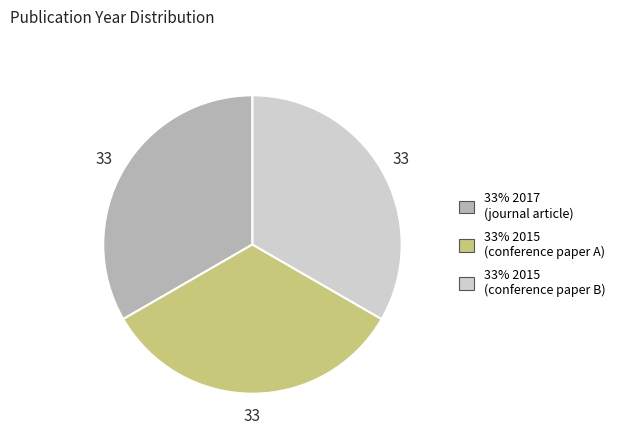

Does 33% 2015 (conference paper A) account for over 50% of the chart?

No